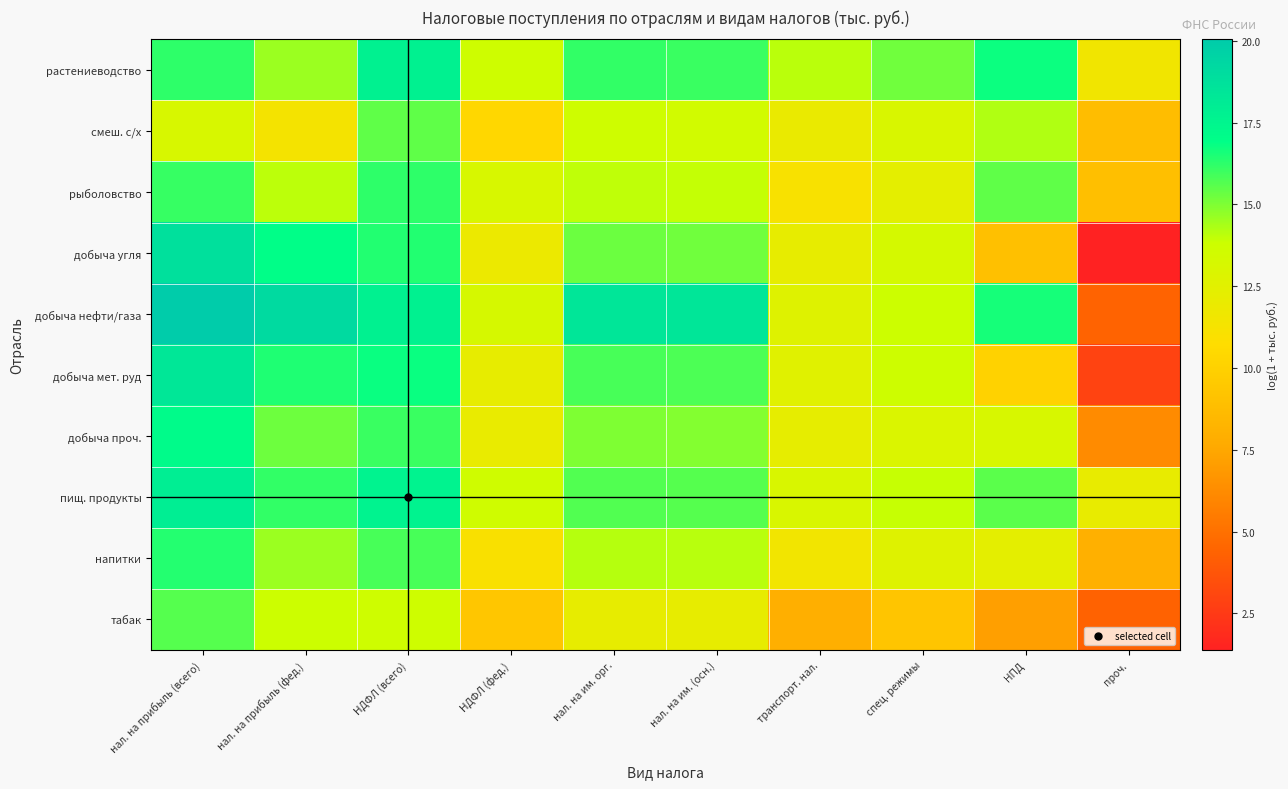

Reading right to left, what are all the values shown in this chart?

растениеводство: проч.=11.5	НПД=16.7	спец. режимы=15.2	транспорт. нал.=14.1	нал. на им. (осн.)=16.0	нал. на им. орг.=16.2	НДФЛ (фед.)=13.7	НДФЛ (всего)=17.7	нал. на прибыль (фед.)=14.5	нал. на прибыль (всего)=16.2
смеш. с/х: проч.=8.8	НПД=14.2	спец. режимы=13.0	транспорт. нал.=11.9	нал. на им. (осн.)=13.5	нал. на им. орг.=13.7	НДФЛ (фед.)=10.4	НДФЛ (всего)=15.5	нал. на прибыль (фед.)=11.4	нал. на прибыль (всего)=13.1
рыболовство: проч.=8.9	НПД=15.5	спец. режимы=12.3	транспорт. нал.=11.1	нал. на им. (осн.)=13.9	нал. на им. орг.=14.0	НДФЛ (фед.)=13.1	НДФЛ (всего)=16.2	нал. на прибыль (фед.)=14.1	нал. на прибыль (всего)=16.1
добыча угля: проч.=1.4	НПД=9.0	спец. режимы=13.3	транспорт. нал.=12.1	нал. на им. (осн.)=15.2	нал. на им. орг.=15.3	НДФЛ (фед.)=11.9	НДФЛ (всего)=16.4	нал. на прибыль (фед.)=17.0	нал. на прибыль (всего)=18.8
добыча нефти/газа: проч.=4.4	НПД=16.6	спец. режимы=13.8	транспорт. нал.=12.7	нал. на им. (осн.)=18.4	нал. на им. орг.=18.4	НДФЛ (фед.)=13.2	НДФЛ (всего)=17.7	нал. на прибыль (фед.)=19.1	нал. на прибыль (всего)=20.0
добыча мет. руд: проч.=2.9	НПД=10.1	спец. режимы=13.7	транспорт. нал.=12.6	нал. на им. (осн.)=15.8	нал. на им. орг.=15.8	НДФЛ (фед.)=12.1	НДФЛ (всего)=16.8	нал. на прибыль (фед.)=16.5	нал. на прибыль (всего)=18.3
добыча проч.: проч.=6.2	НПД=13.1	спец. режимы=12.9	транспорт. нал.=12.2	нал. на им. (осн.)=14.9	нал. на им. орг.=15.0	НДФЛ (фед.)=12.0	НДФЛ (всего)=16.1	нал. на прибыль (фед.)=15.3	нал. на прибыль (всего)=17.1
пищ. продукты: проч.=12.1	НПД=15.5	спец. режимы=13.9	транспорт. нал.=13.1	нал. на им. (осн.)=15.6	нал. на им. орг.=15.7	НДФЛ (фед.)=13.6	НДФЛ (всего)=17.6	нал. на прибыль (фед.)=16.2	нал. на прибыль (всего)=17.9
напитки: проч.=8.0	НПД=12.3	спец. режимы=12.7	транспорт. нал.=11.5	нал. на им. (осн.)=14.1	нал. на им. орг.=14.2	НДФЛ (фед.)=11.1	НДФЛ (всего)=15.8	нал. на прибыль (фед.)=14.6	нал. на прибыль (всего)=16.4
табак: проч.=4.3	НПД=7.1	спец. режимы=9.3	транспорт. нал.=7.9	нал. на им. (осн.)=12.1	нал. на им. орг.=12.1	НДФЛ (фед.)=9.3	НДФЛ (всего)=13.7	нал. на прибыль (фед.)=13.8	нал. на прибыль (всего)=15.6